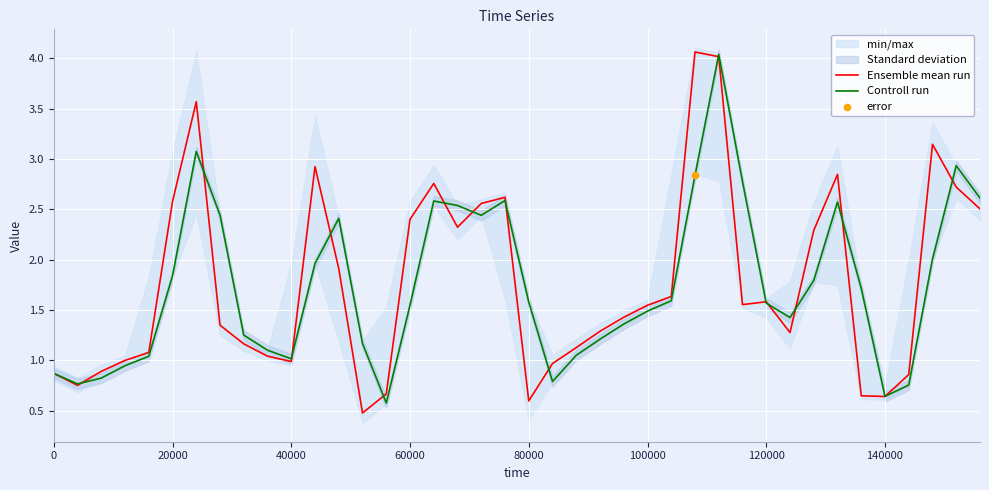

Which series reaches the maximum Y coordinate?

Ensemble mean run